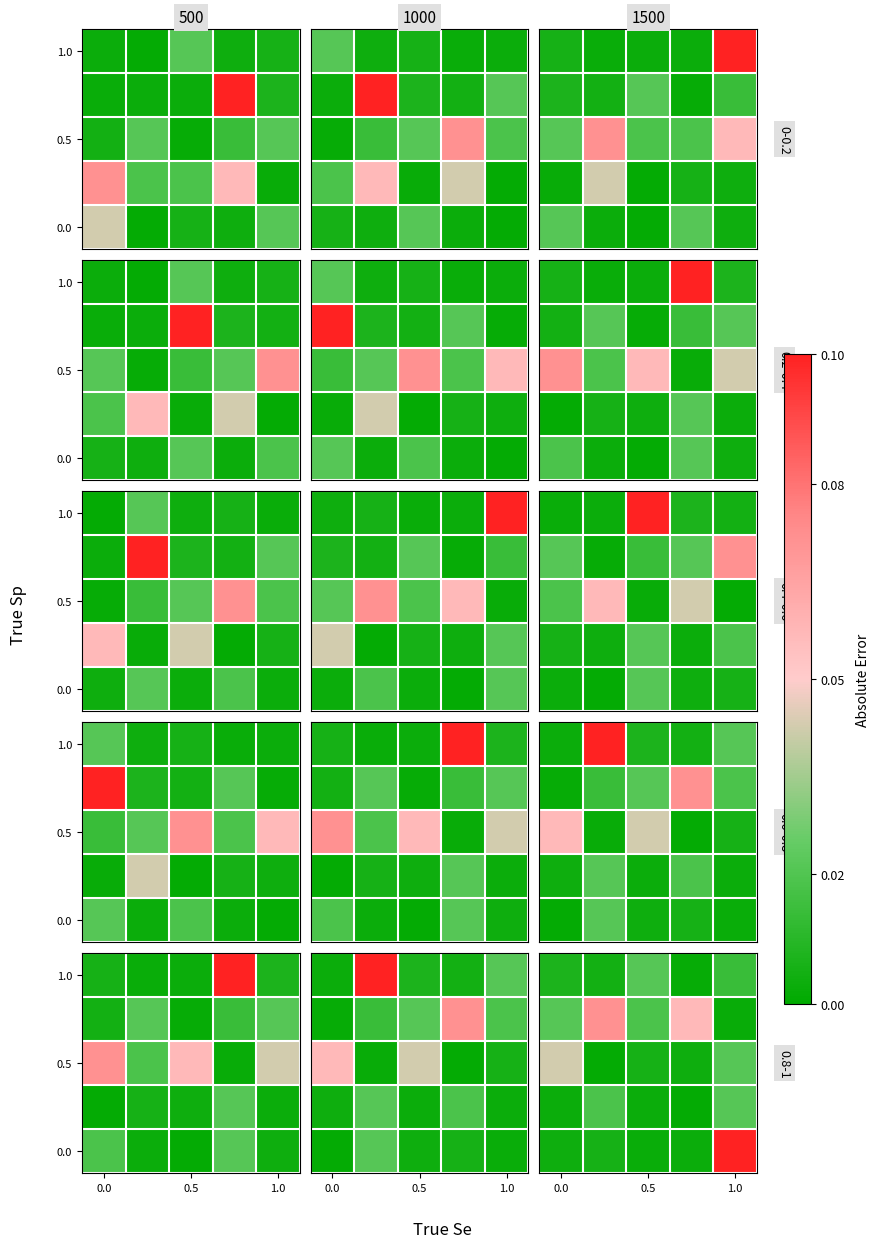

Which category has the highest value in the 0.0 series?

1.0